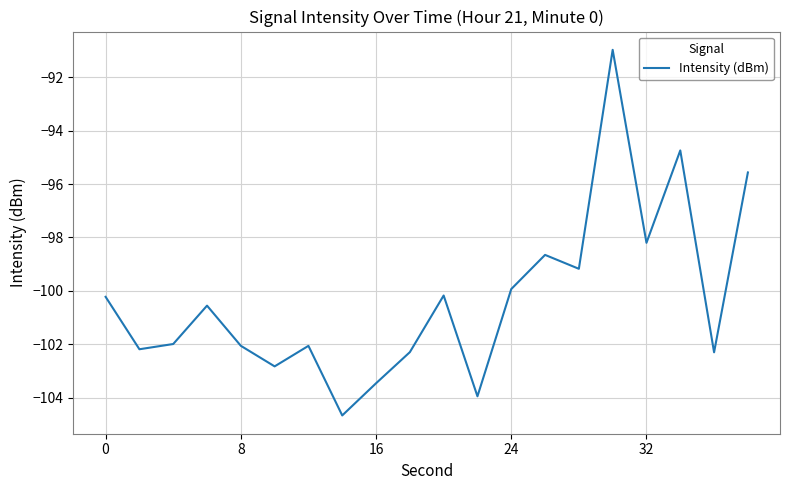

What is the difference between the maximum and minimum values?

13.7